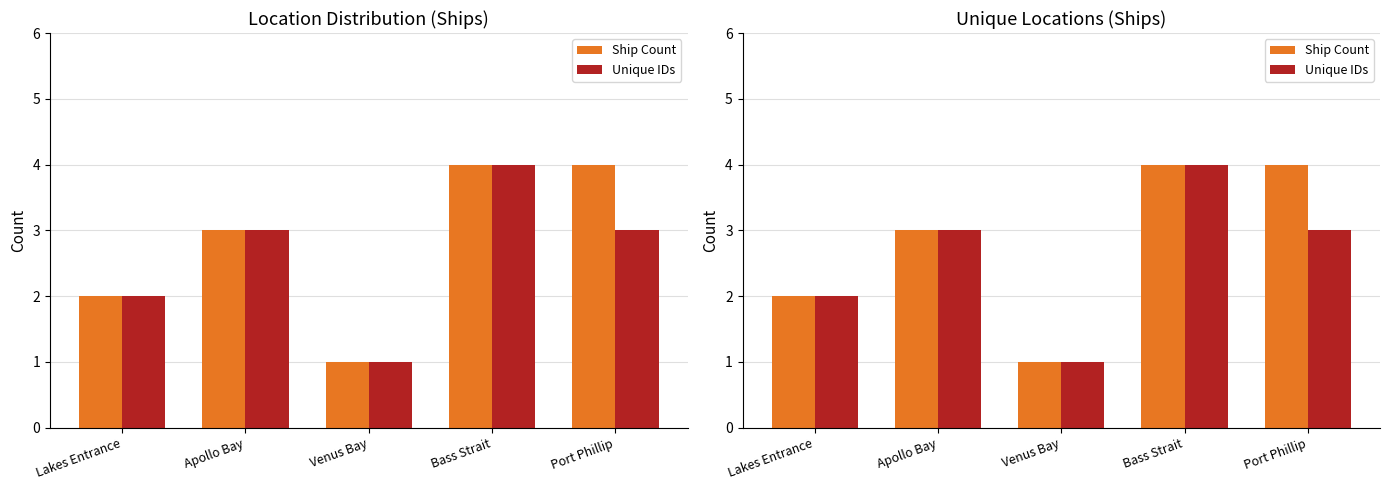

List the labels in order of Unique IDs value, smallest first.

Venus Bay, Lakes Entrance, Apollo Bay, Port Phillip, Bass Strait